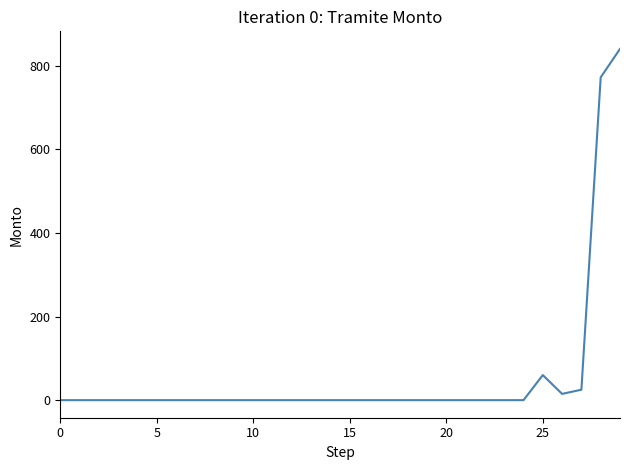

What is the greatest value displayed?

840